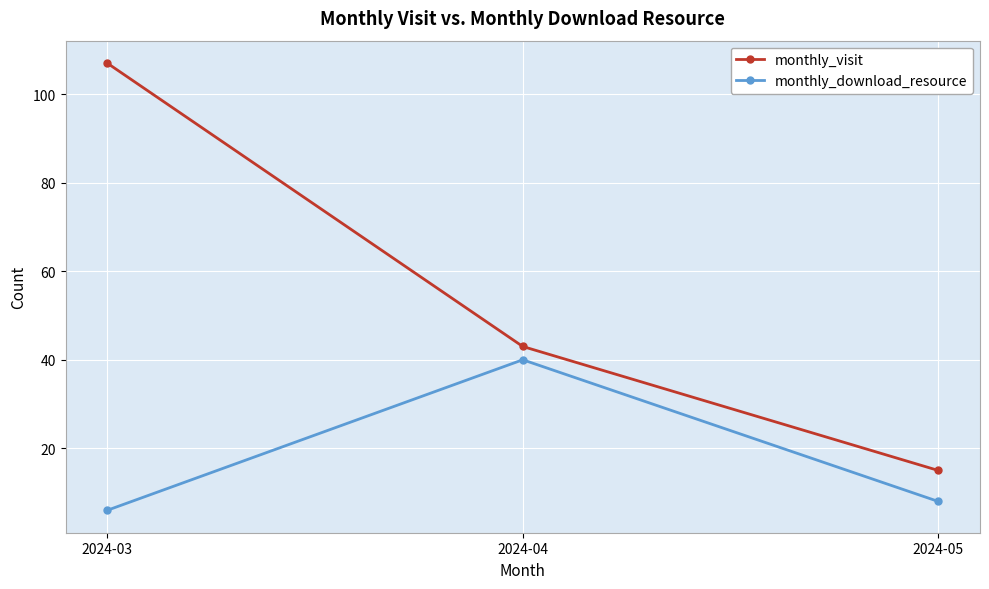

Does the chart display data point markers on the line(s)?

Yes